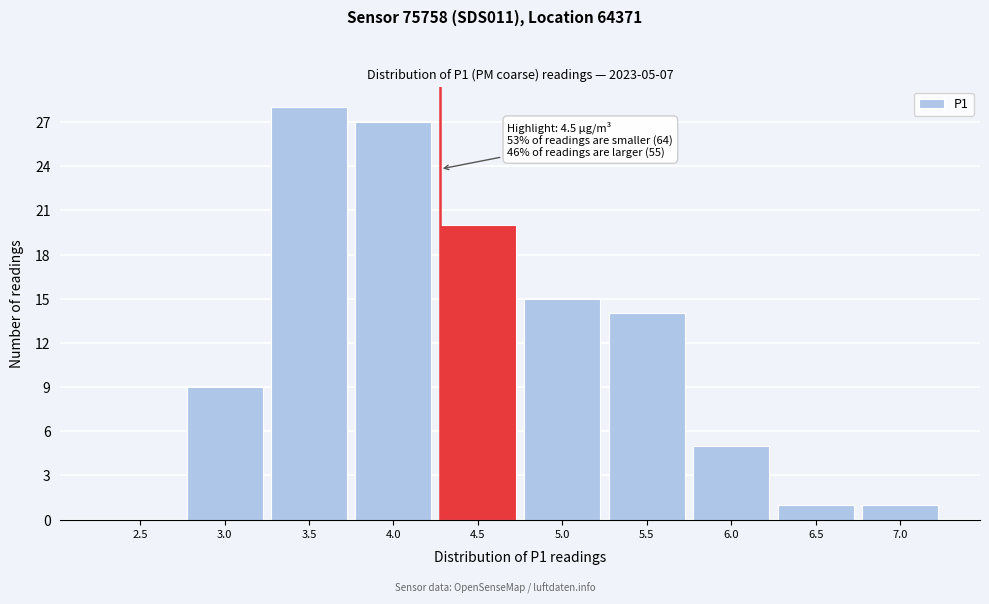

Reading left to right, transcribe all the data shown in this chart.

2.5=0	3.0=9	3.5=28	4.0=27	4.5=20	5.0=15	5.5=14	6.0=5	6.5=1	7.0=1